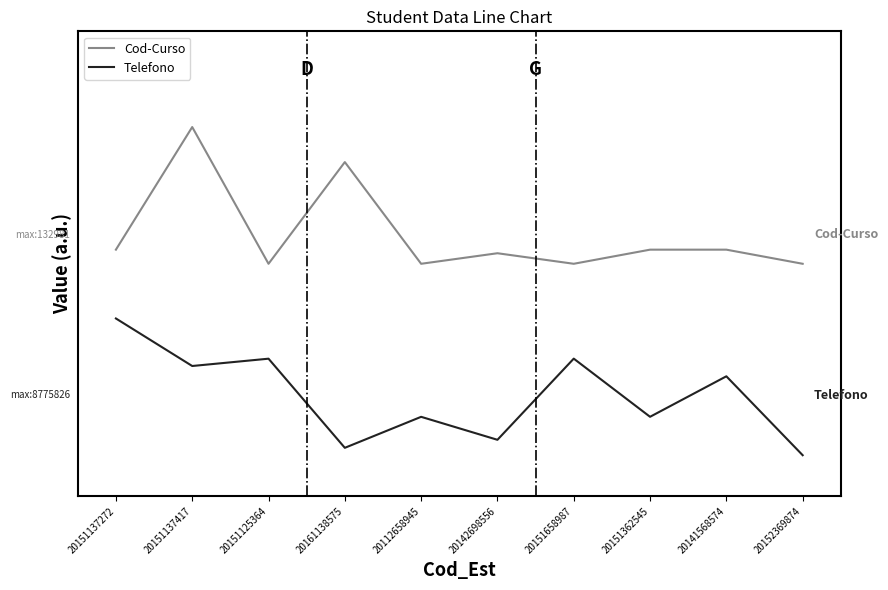

What are all the series names shown in the legend?

Cod-Curso, Telefono